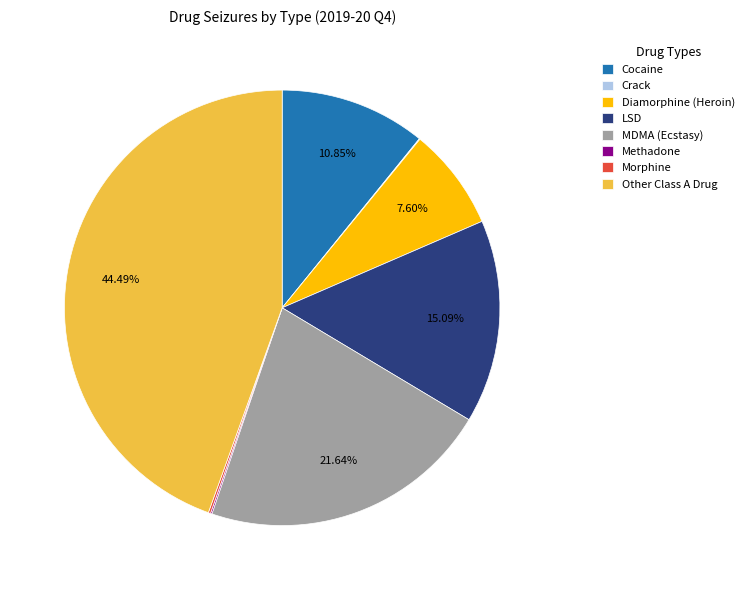

To the nearest percent, what is the difference between the largest and smallest slice percentages?

44%